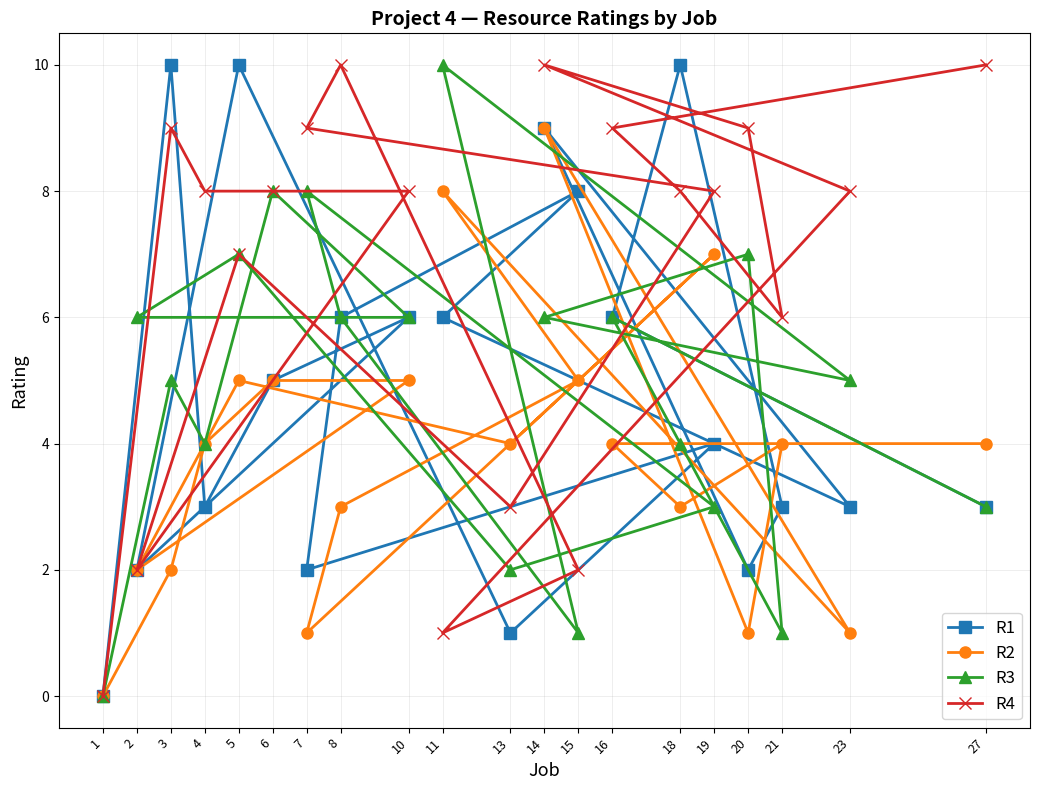

The value of R2 at 1 is -3. True or false?

False